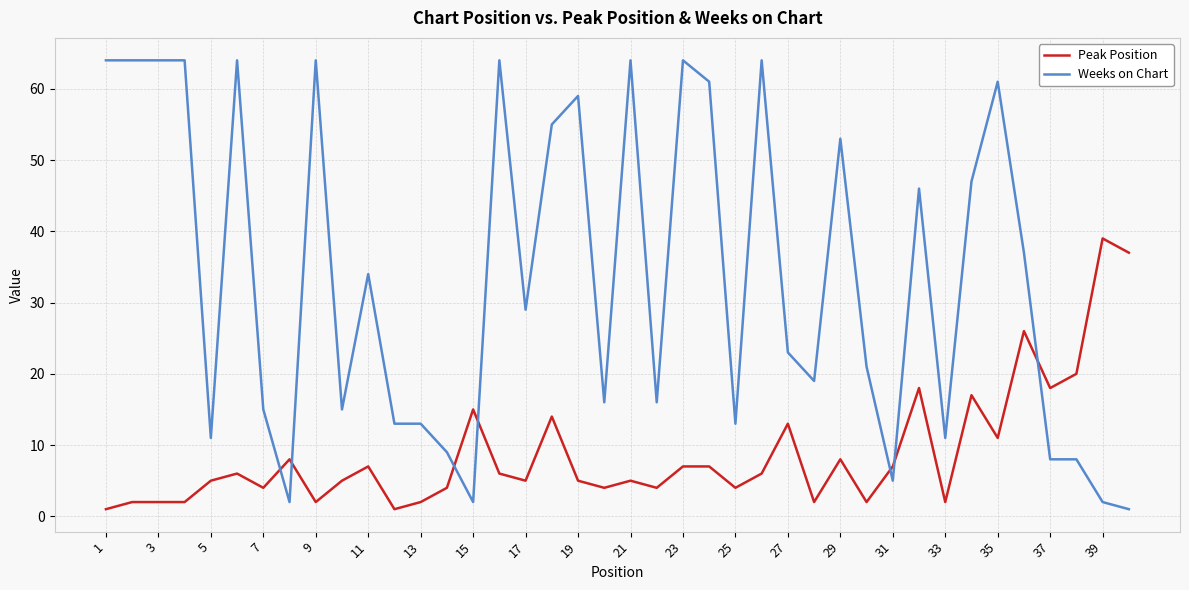

What is the maximum value shown in the chart?

64